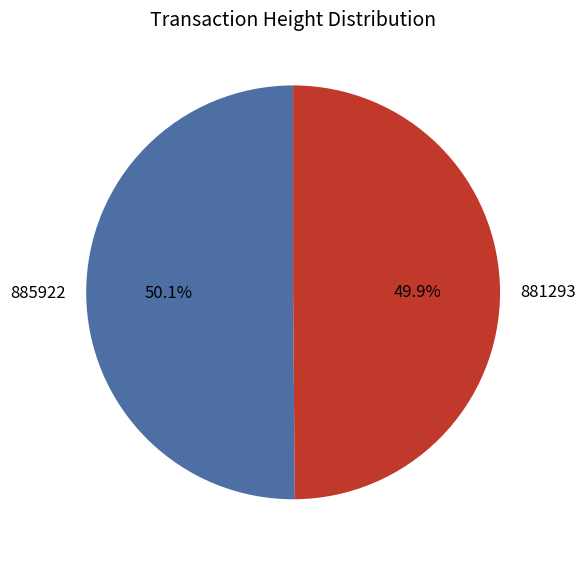

What percentage do 881293 and 885922 together represent?

100.0%